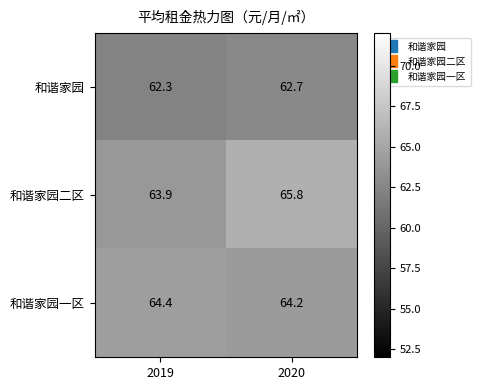

At which label is 和谐家园二区 closest to 64?

2019